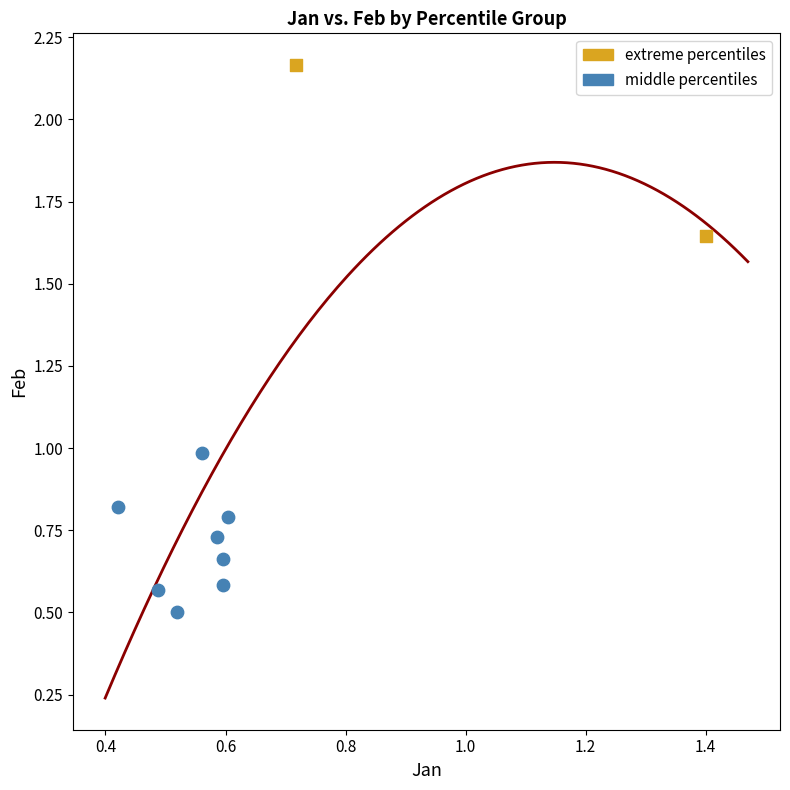

What are all the series names shown in the legend?

extreme percentiles, middle percentiles